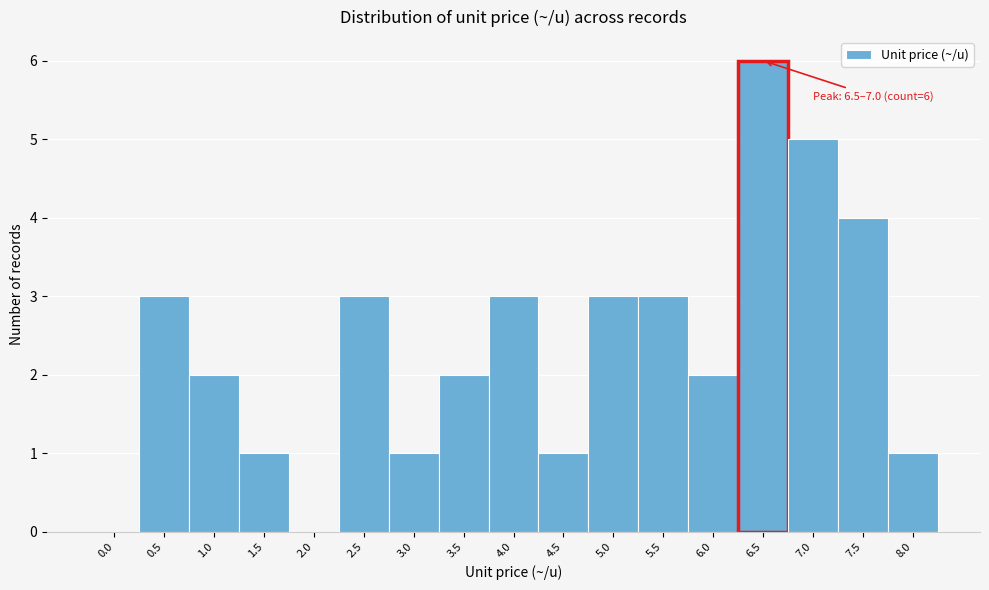

Reading right to left, list all the values displayed in this chart.

8.0=1	7.5=4	7.0=5	6.5=6	6.0=2	5.5=3	5.0=3	4.5=1	4.0=3	3.5=2	3.0=1	2.5=3	2.0=0	1.5=1	1.0=2	0.5=3	0.0=0